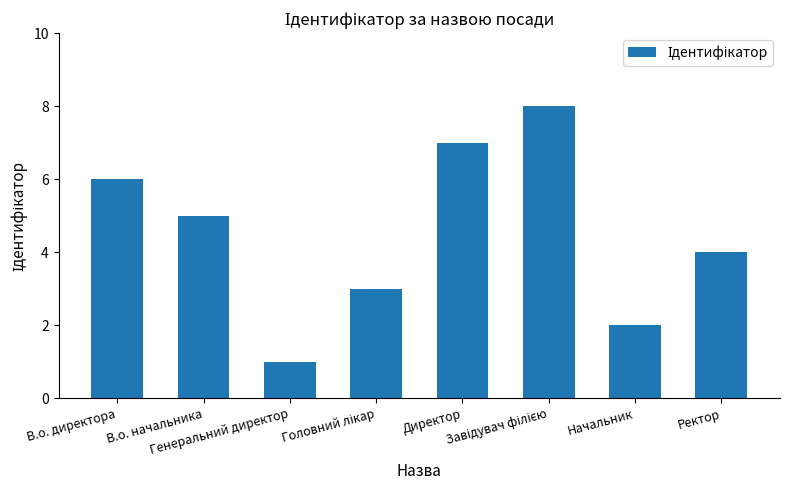

The chart shows a value of 1 at Начальник. True or false?

False